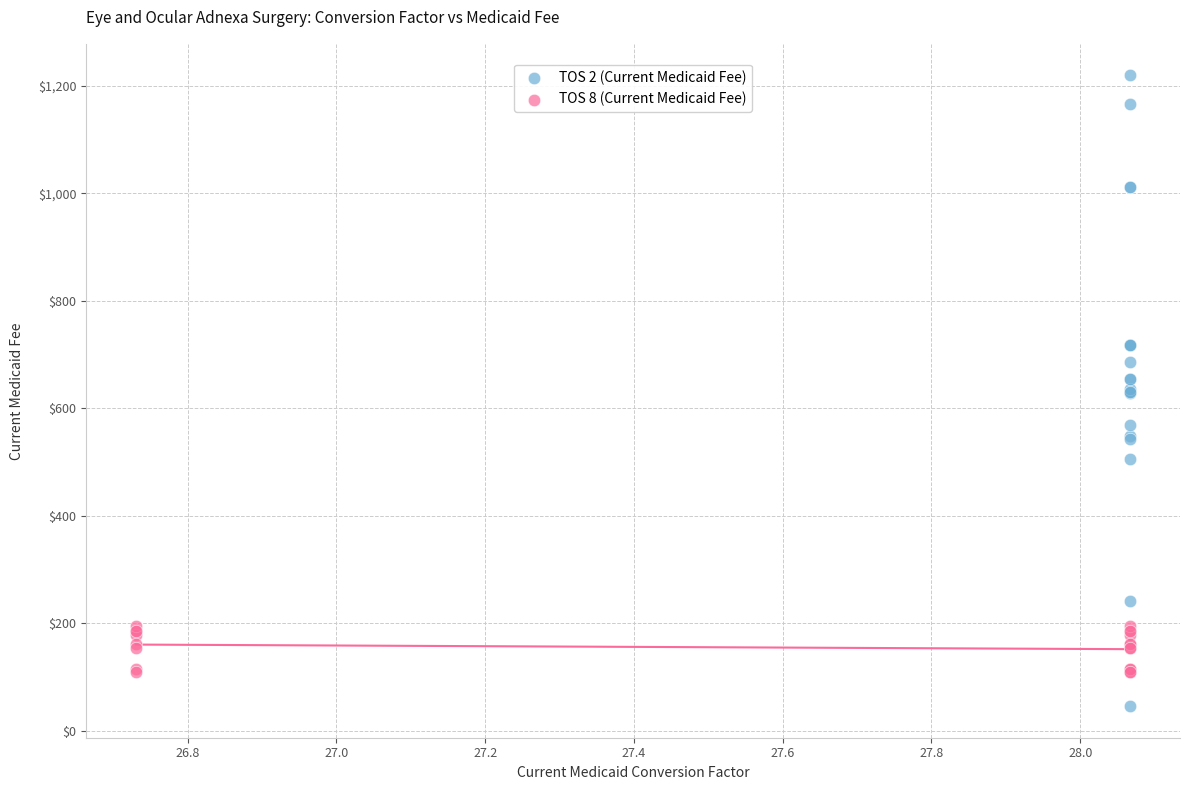

Which series reaches the maximum Y coordinate?

TOS 2 (Current Medicaid Fee)